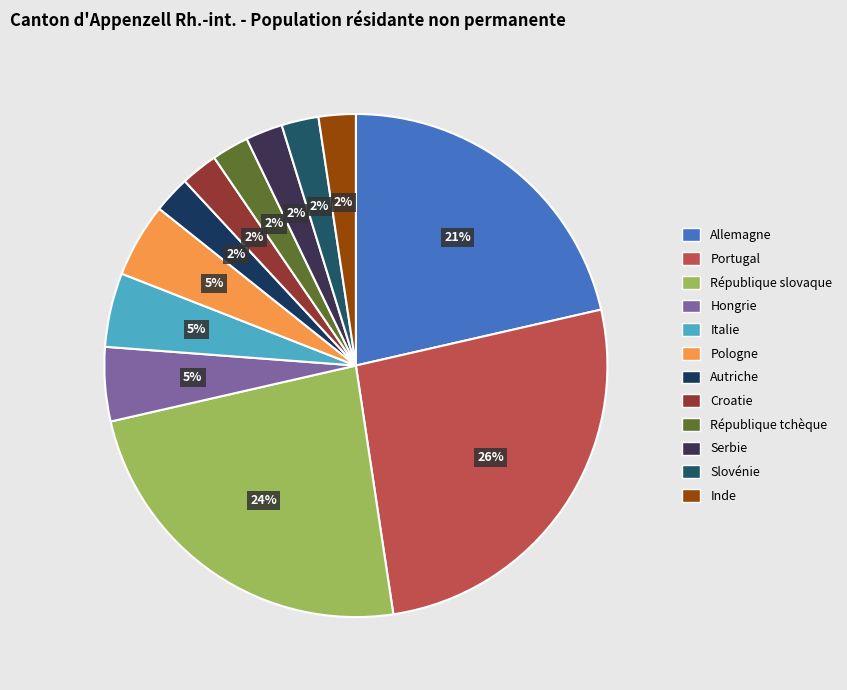

What is the change in value from République slovaque to Italie?

-8